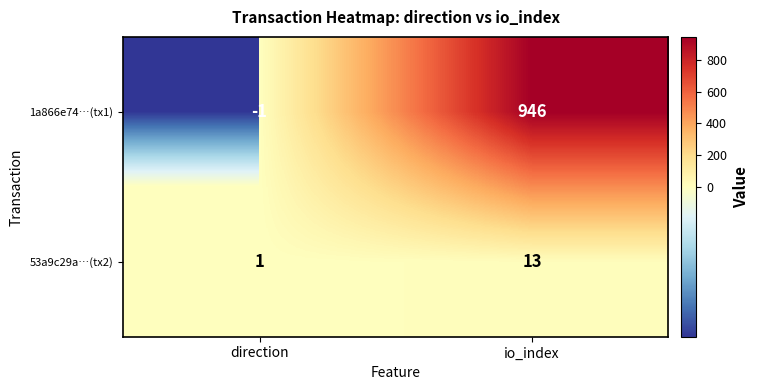

List the series in order of their overall mean, highest first.

1a866e74…(tx1), 53a9c29a…(tx2)